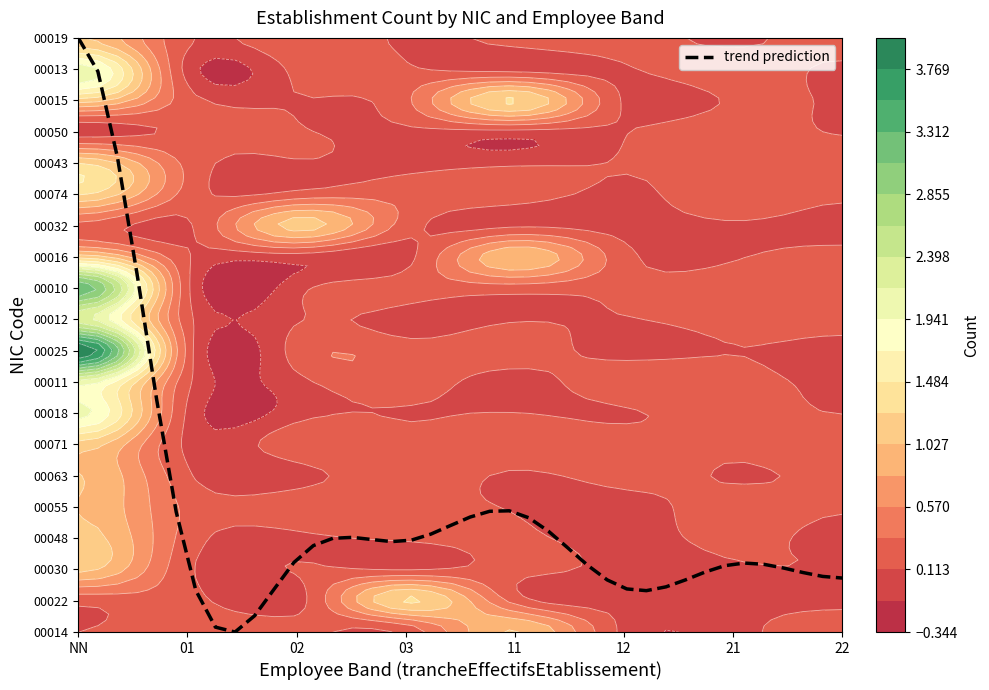

Which category has the highest value across all series?

NN